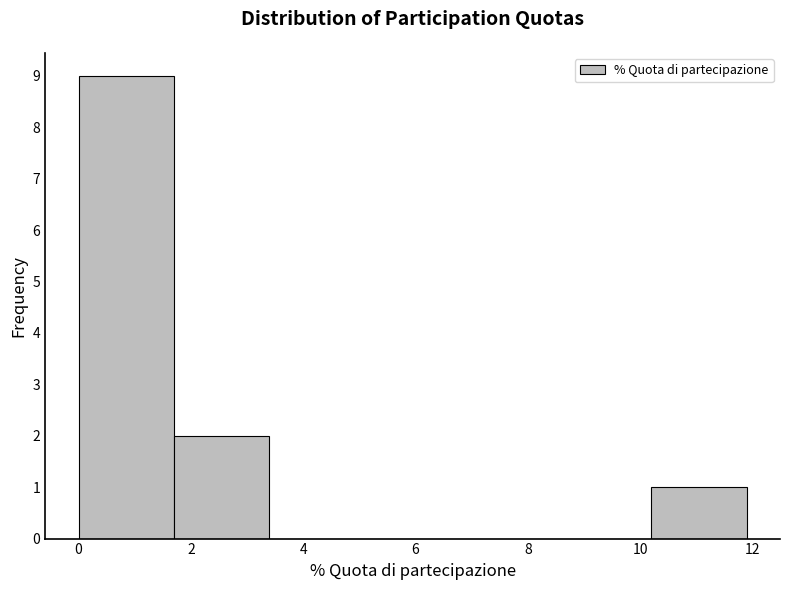

Over which range of the x-axis is the bar tallest?

0.0 to 1.6